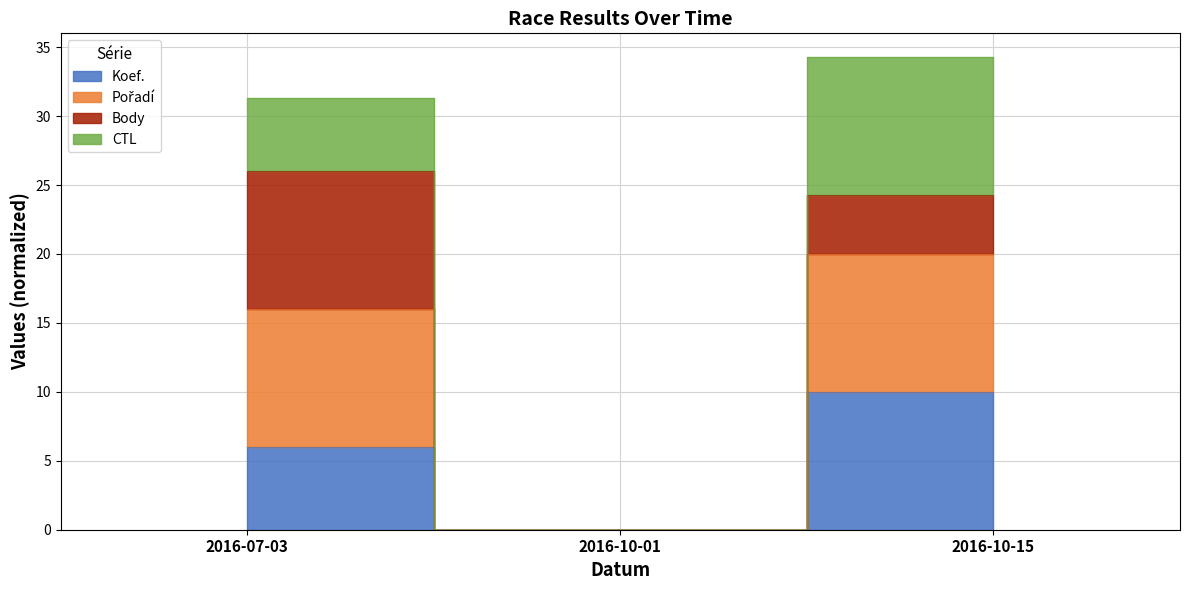

How many lines are shown in the chart?

2